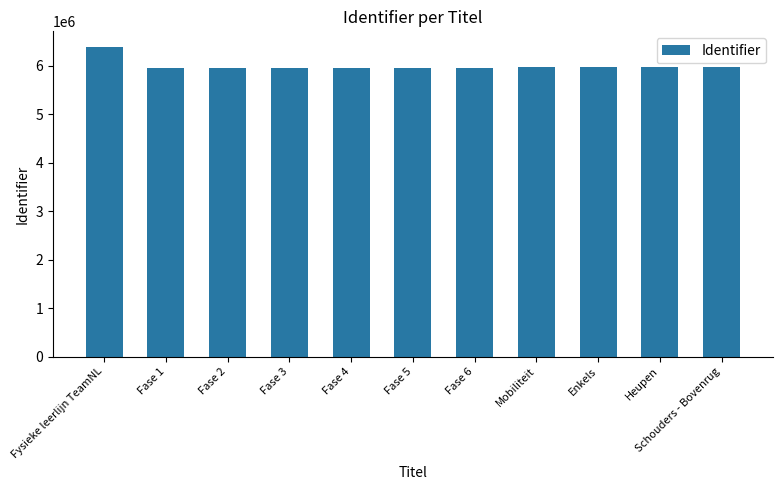

Read the value at Mobiliteit.

5962123